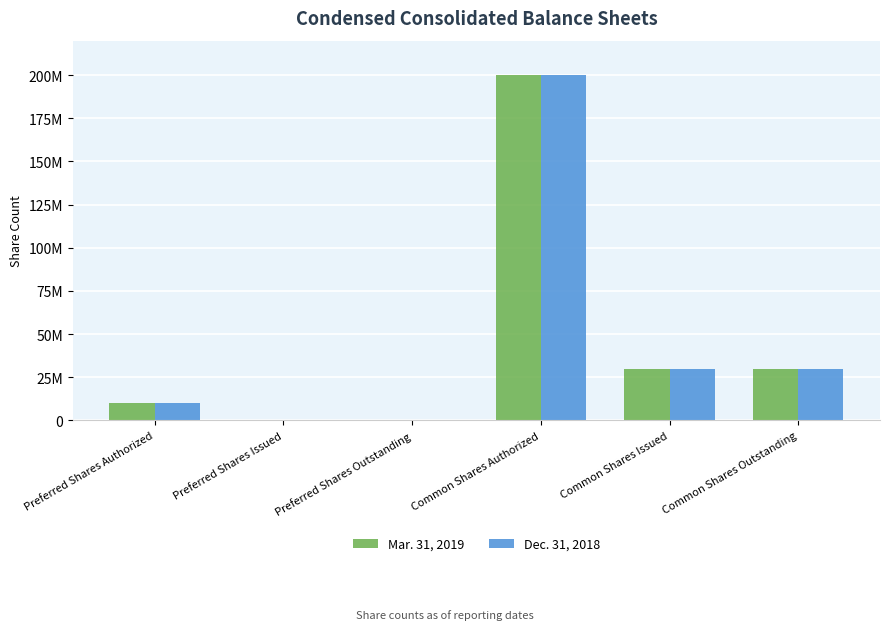

Reading right to left, extract all data points from this chart.

Mar. 31, 2019: Common Shares Outstanding=29898698	Common Shares Issued=29898698	Common Shares Authorized=200000000	Preferred Shares Outstanding=0	Preferred Shares Issued=0	Preferred Shares Authorized=10000000
Dec. 31, 2018: Common Shares Outstanding=29871327	Common Shares Issued=29871327	Common Shares Authorized=200000000	Preferred Shares Outstanding=0	Preferred Shares Issued=0	Preferred Shares Authorized=10000000